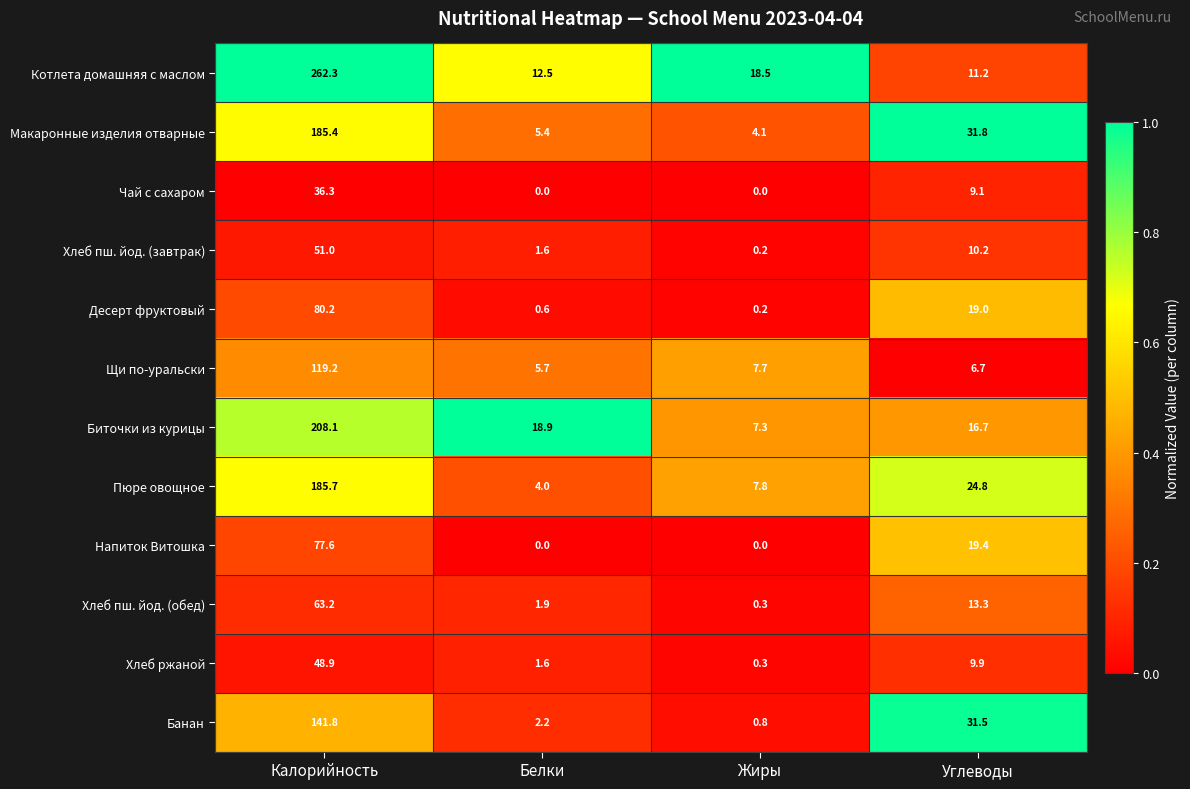

What value does the Макаронные изделия отварные series have at Углеводы?

31.8